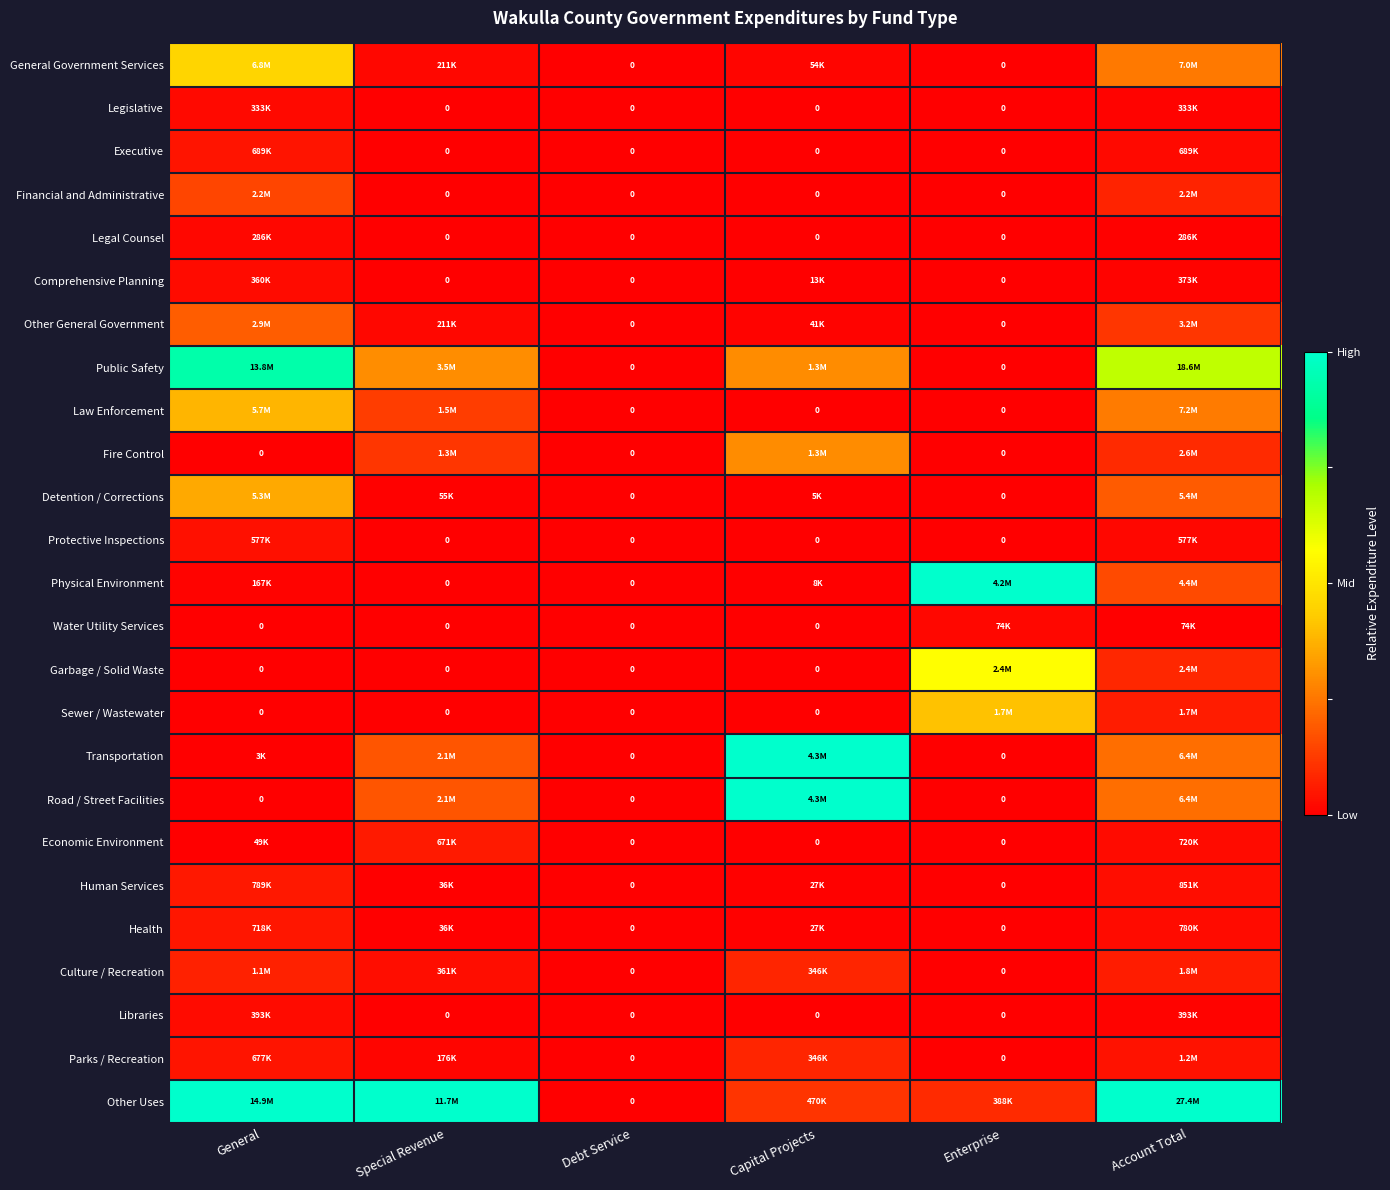

Is the value of Garbage / Solid Waste at Debt Service greater than the value of Health at Enterprise?

No